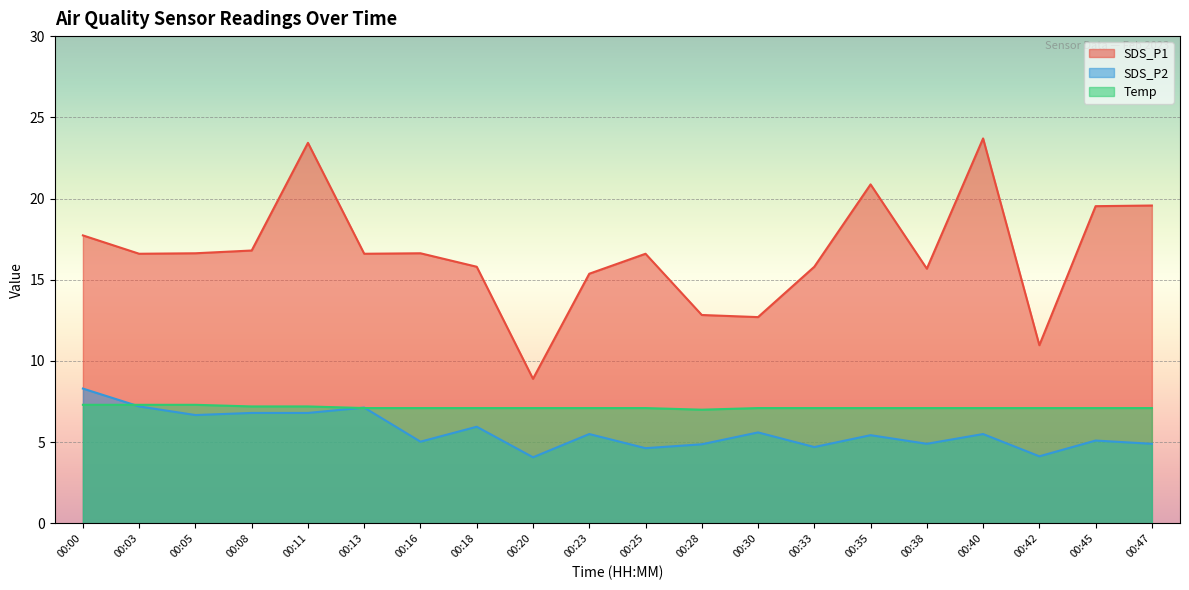

In Temp, how many points are lower than both neighbors (excluding endpoints)?

1